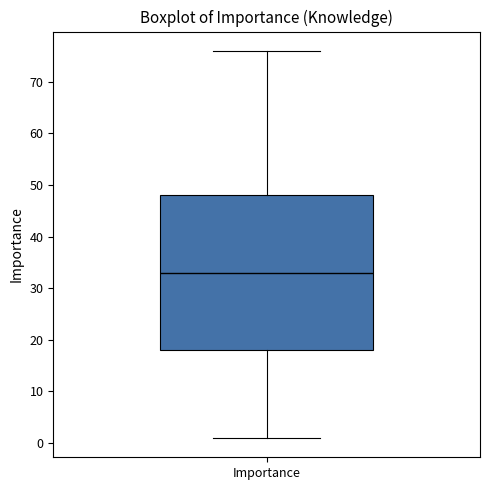

Read this box plot against the y-axis: the position of the median line, the range covered by the box, and the ends of both whiskers. The values are not printed on the chart, so give them approximately, as read against the axis.

median 33, box 18 to 48, whiskers 1 to 76